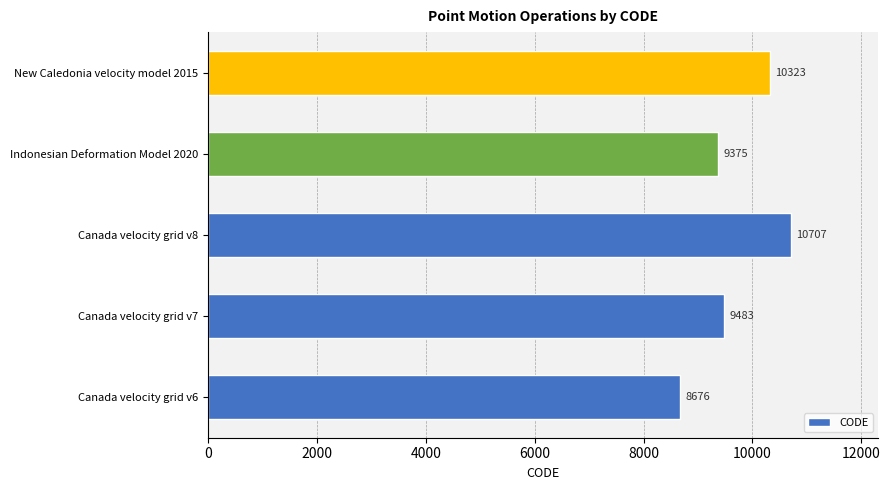

Reading bottom to top, extract all data points from this chart.

Canada velocity grid v6=8676	Canada velocity grid v7=9483	Canada velocity grid v8=10707	Indonesian Deformation Model 2020=9375	New Caledonia velocity model 2015=10323